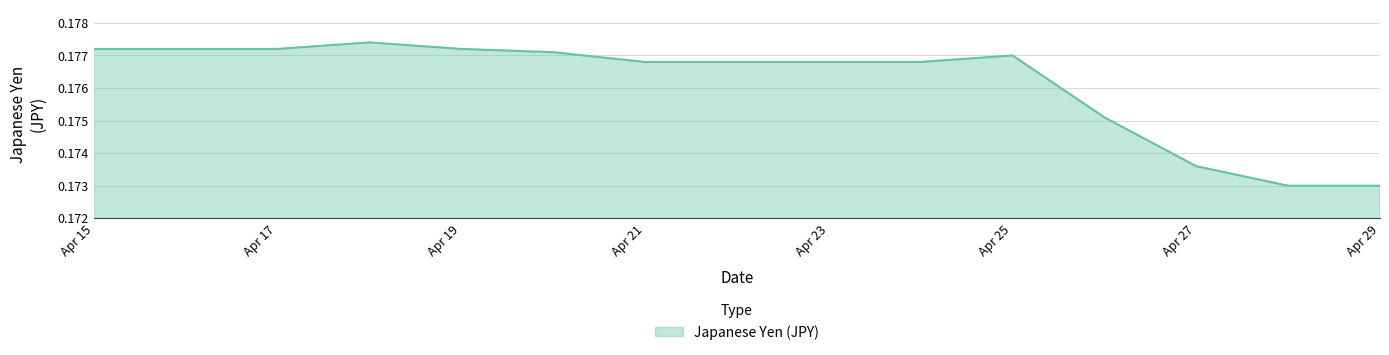

How many points are higher than both their immediate neighbors (excluding endpoints)?

2